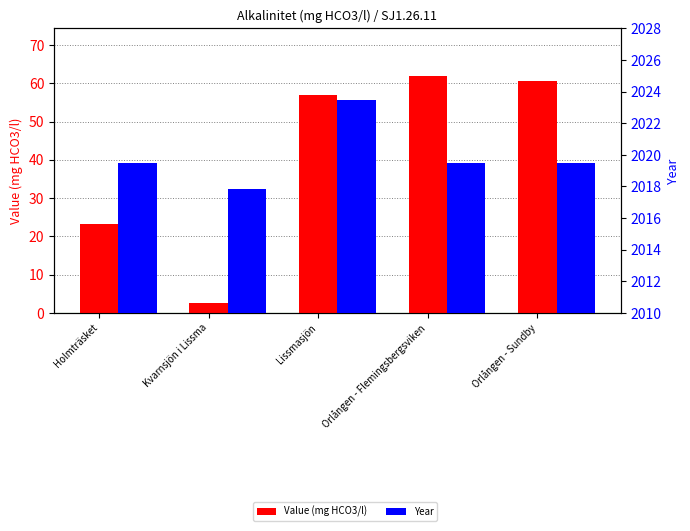

How many bars are there in each group?

2